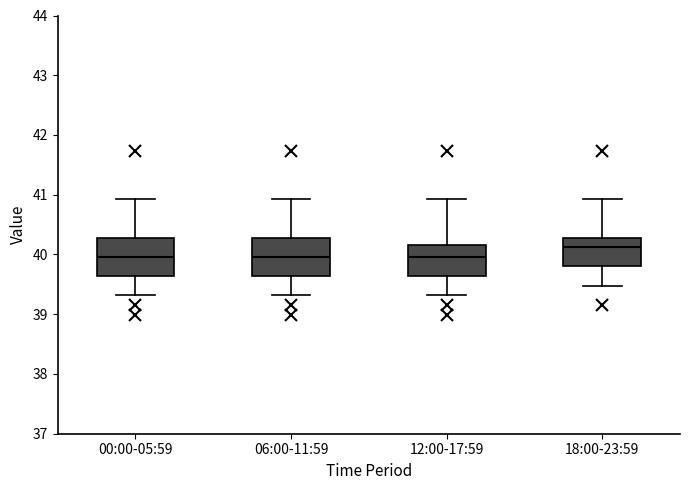

Reading left to right, transcribe this box plot: for each box, give where its median line is, the range the box spans, and where its two whiskers end, as read against the y-axis. The values are not printed on the chart, so give them approximately, as read against the axis.

00:00-05:59: median 40.0, box 39.6 to 40.3, whiskers 39.3 to 40.9
06:00-11:59: median 40.0, box 39.6 to 40.3, whiskers 39.3 to 40.9
12:00-17:59: median 40.0, box 39.6 to 40.2, whiskers 39.3 to 40.9
18:00-23:59: median 40.1, box 39.8 to 40.3, whiskers 39.5 to 40.9